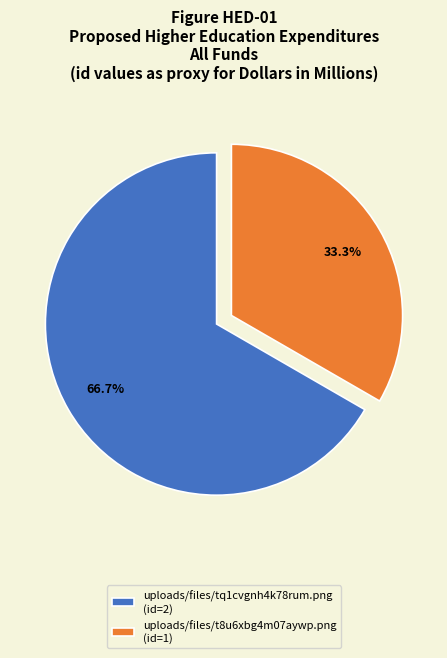

Which slice is the smallest?

uploads/files/t8u6xbg4m07aywp.png